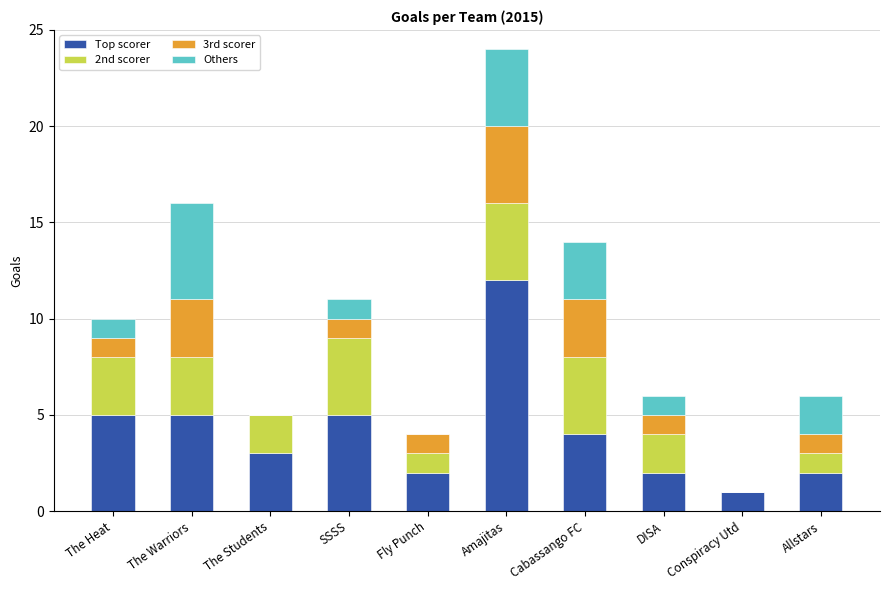

True or false: Top scorer has a value of 2 at Allstars.

True